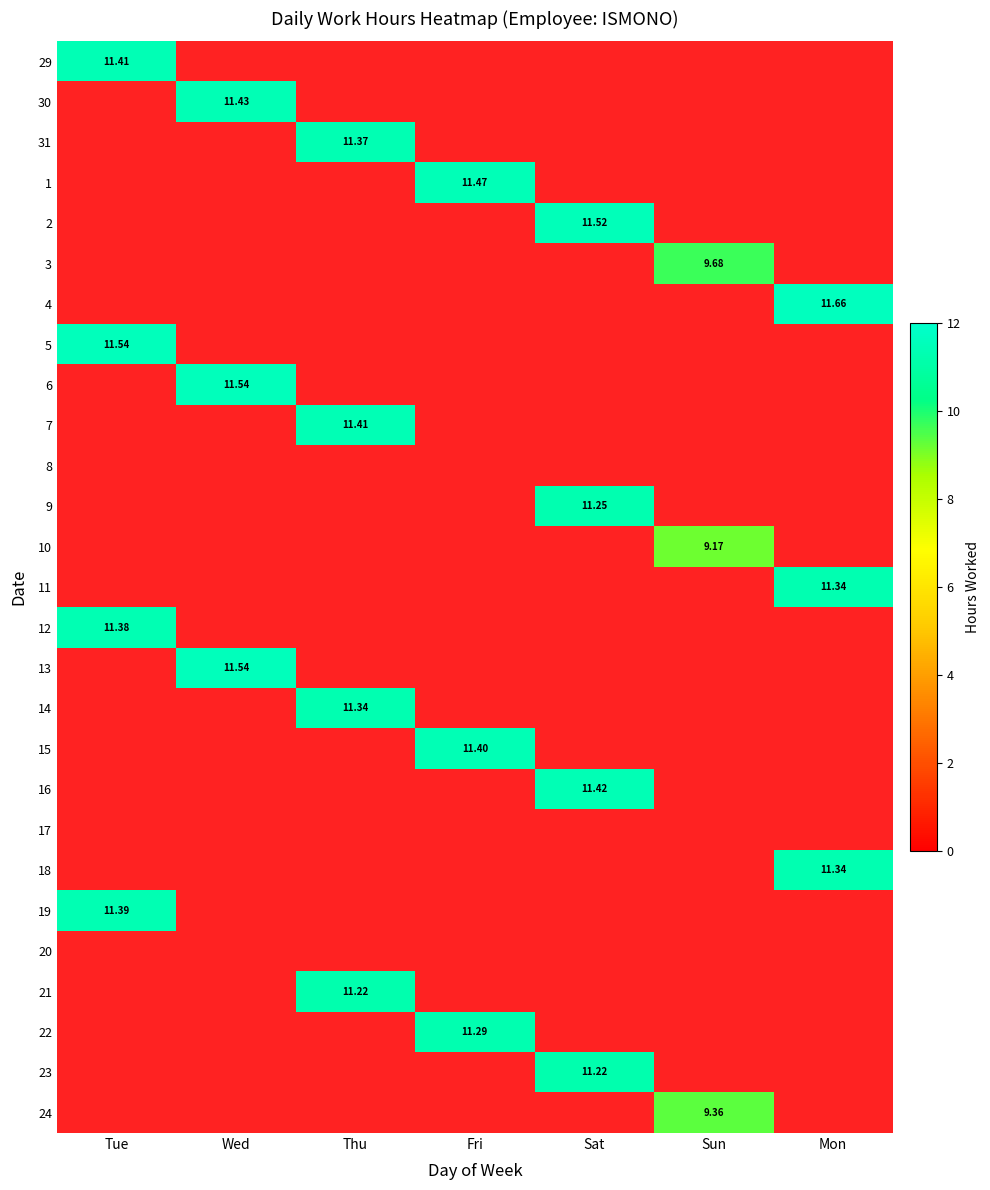

Count the number of data series in this chart.

27